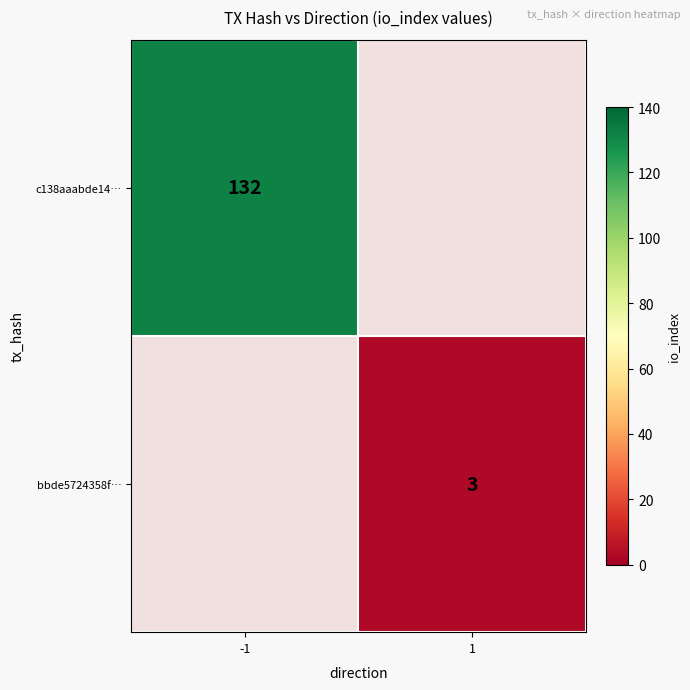

Count the number of data series in this chart.

2